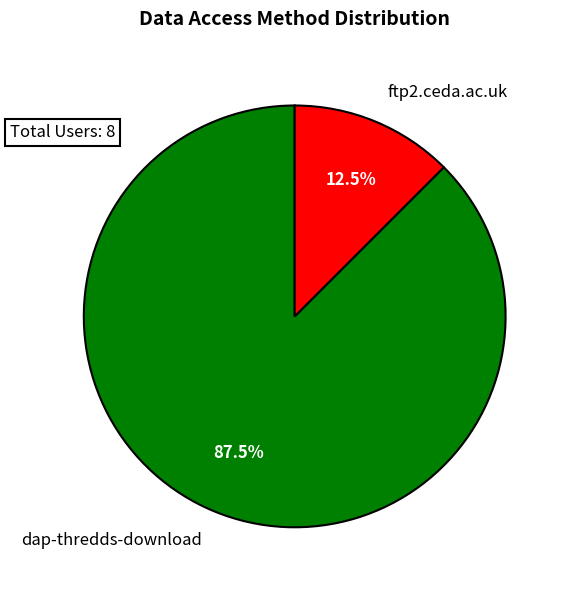

What percentage do ftp2.ceda.ac.uk and dap-thredds-download together represent?

100.0%